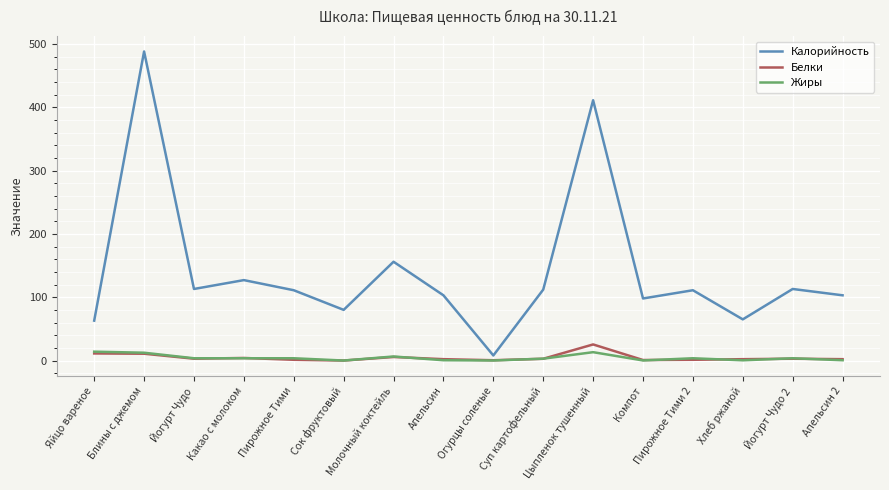

What is the maximum value shown in the chart?

488.0